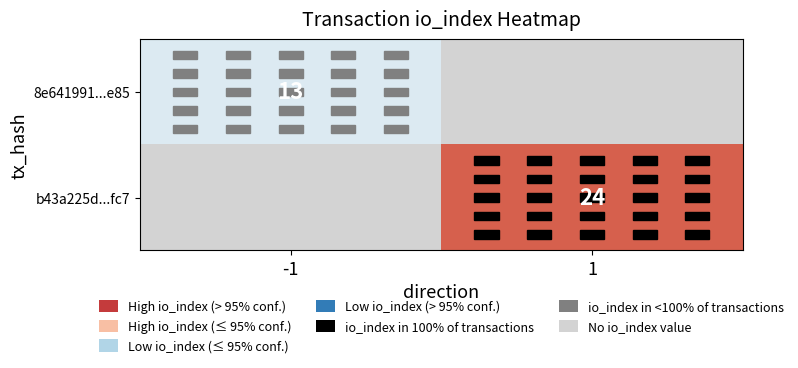

The 8e641991...e85 series shows 23 at -1. True or false?

False